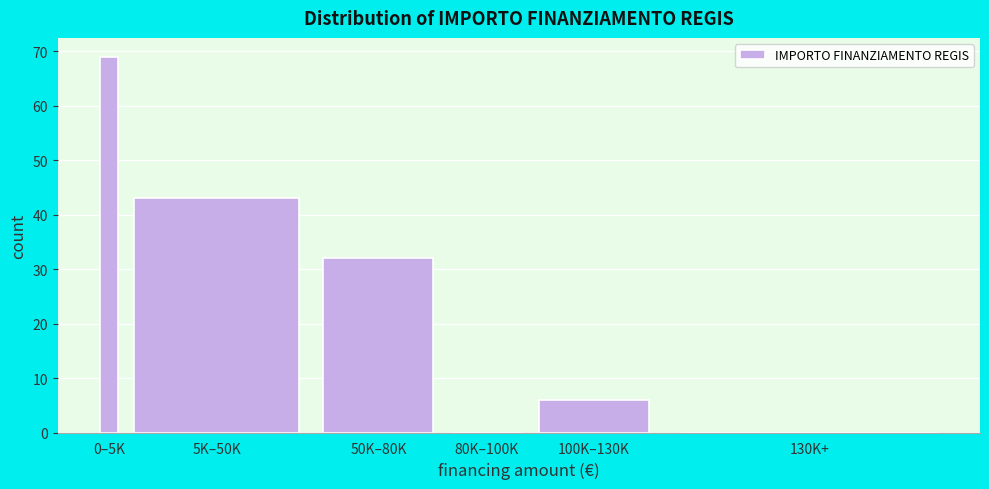

Reading left to right, transcribe all the data shown in this chart.

0–5K=69	5K–50K=43	50K–80K=32	80K–100K=0	100K–130K=6	130K+=0